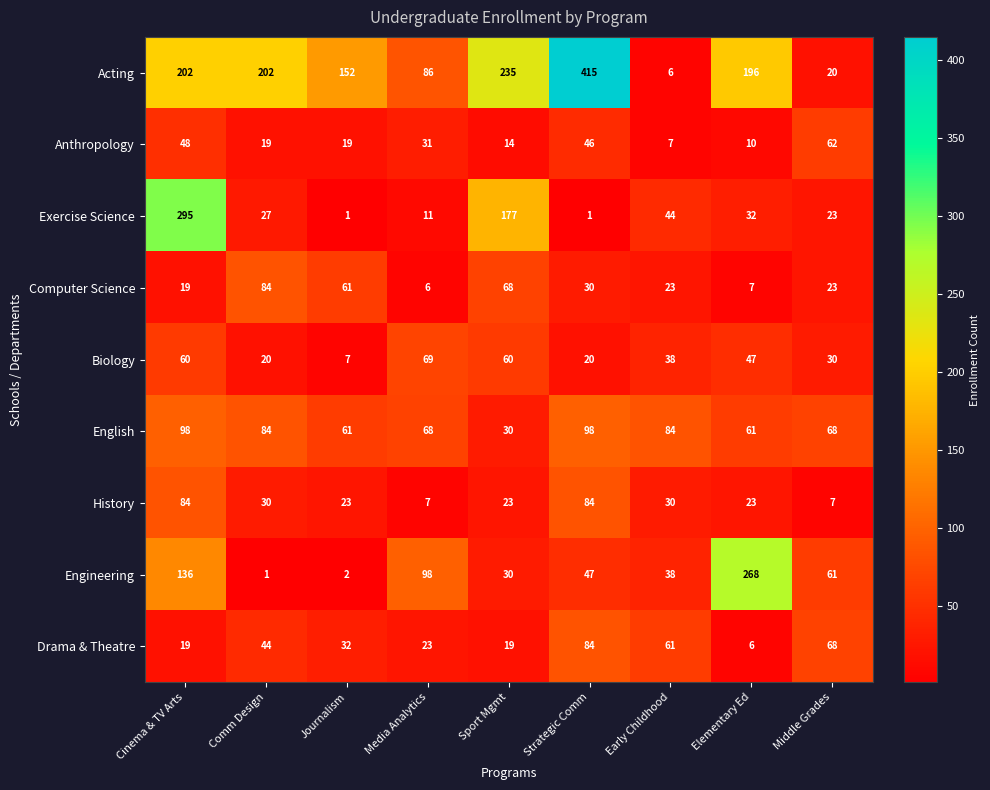

What is the total value across all series at Comm Design?

511